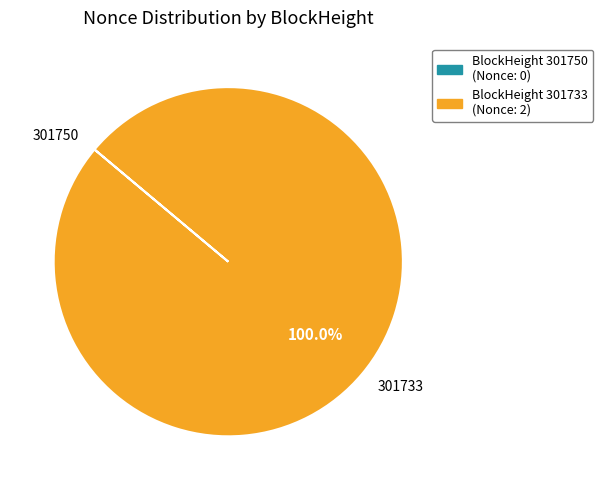

What is the largest slice in the pie chart?

301733